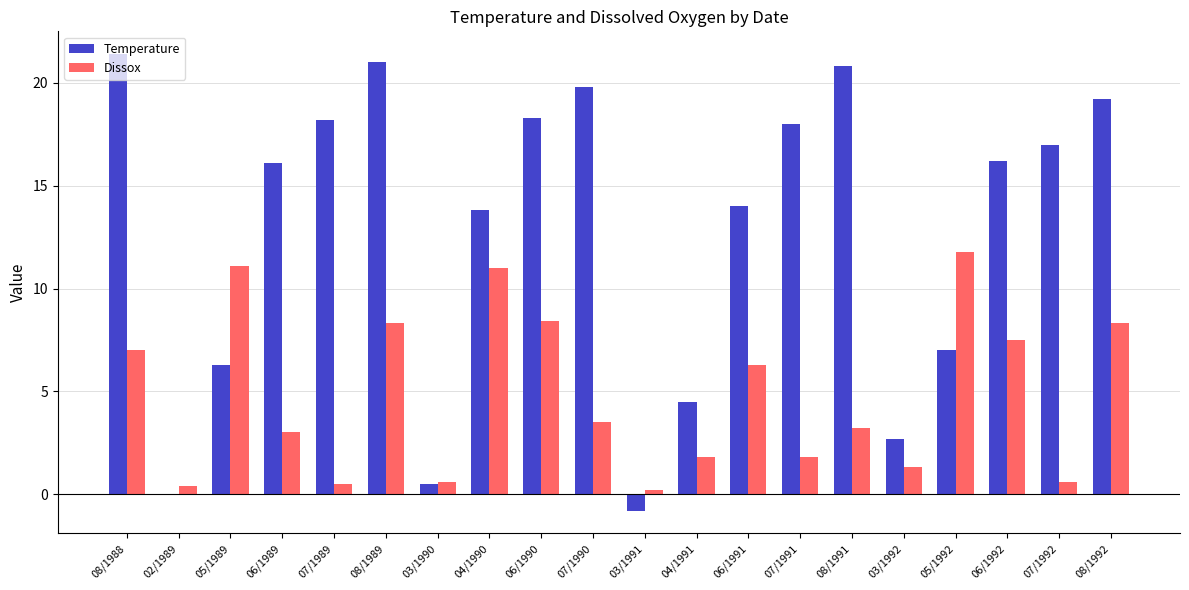

What is the maximum value for Dissox?

11.8